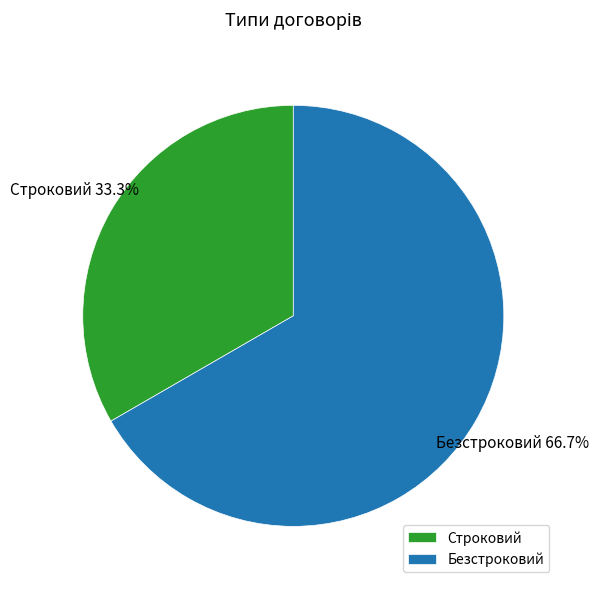

To the nearest percent, what percentage of the pie is Безстроковий?

67%